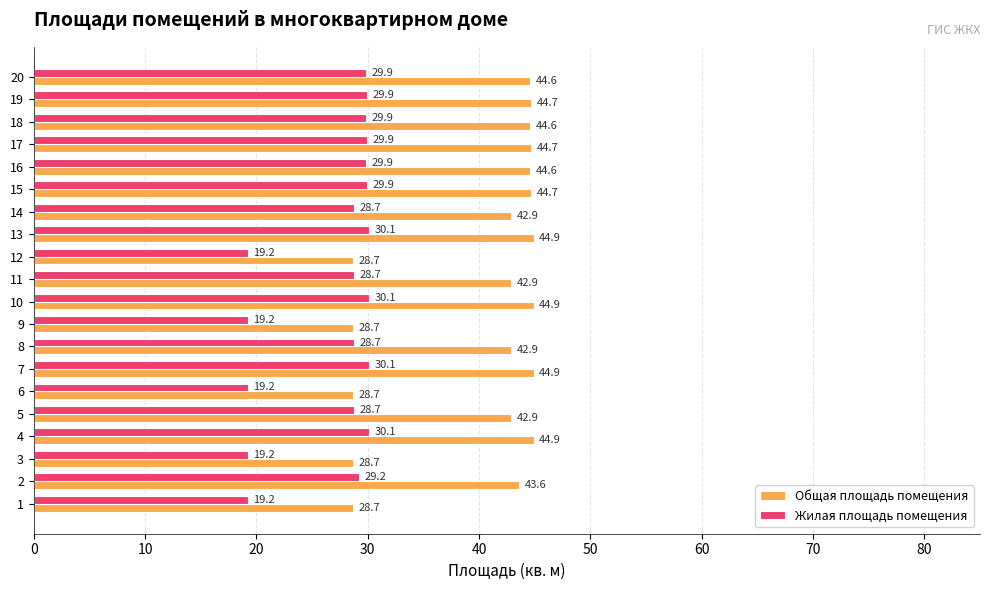

Is it true that Общая площадь помещения equals 48.7 at 3?

False